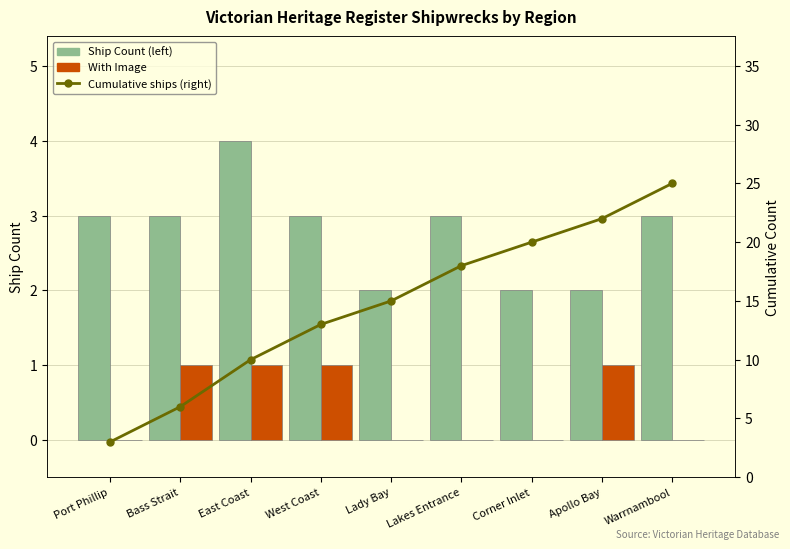

Reading left to right, extract all data points from this chart.

Ship Count (left): Port Phillip=3	Bass Strait=3	East Coast=4	West Coast=3	Lady Bay=2	Lakes Entrance=3	Corner Inlet=2	Apollo Bay=2	Warrnambool=3
With Image: Port Phillip=0	Bass Strait=1	East Coast=1	West Coast=1	Lady Bay=0	Lakes Entrance=0	Corner Inlet=0	Apollo Bay=1	Warrnambool=0
Cumulative ships (right): Port Phillip=3	Bass Strait=6	East Coast=10	West Coast=13	Lady Bay=15	Lakes Entrance=18	Corner Inlet=20	Apollo Bay=22	Warrnambool=25